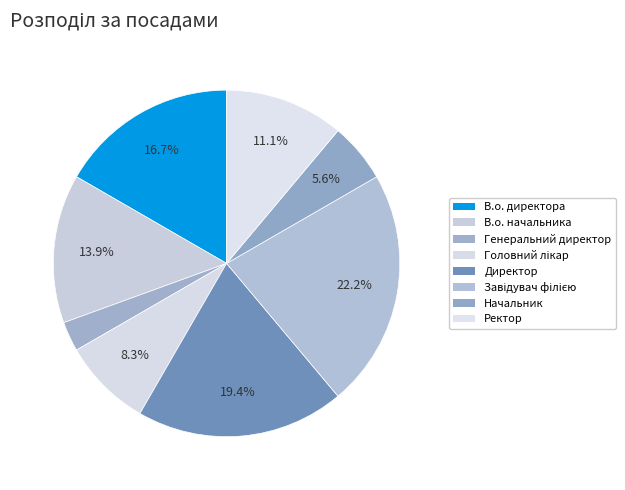

Which has a higher value, Ректор or В.о. начальника?

В.о. начальника